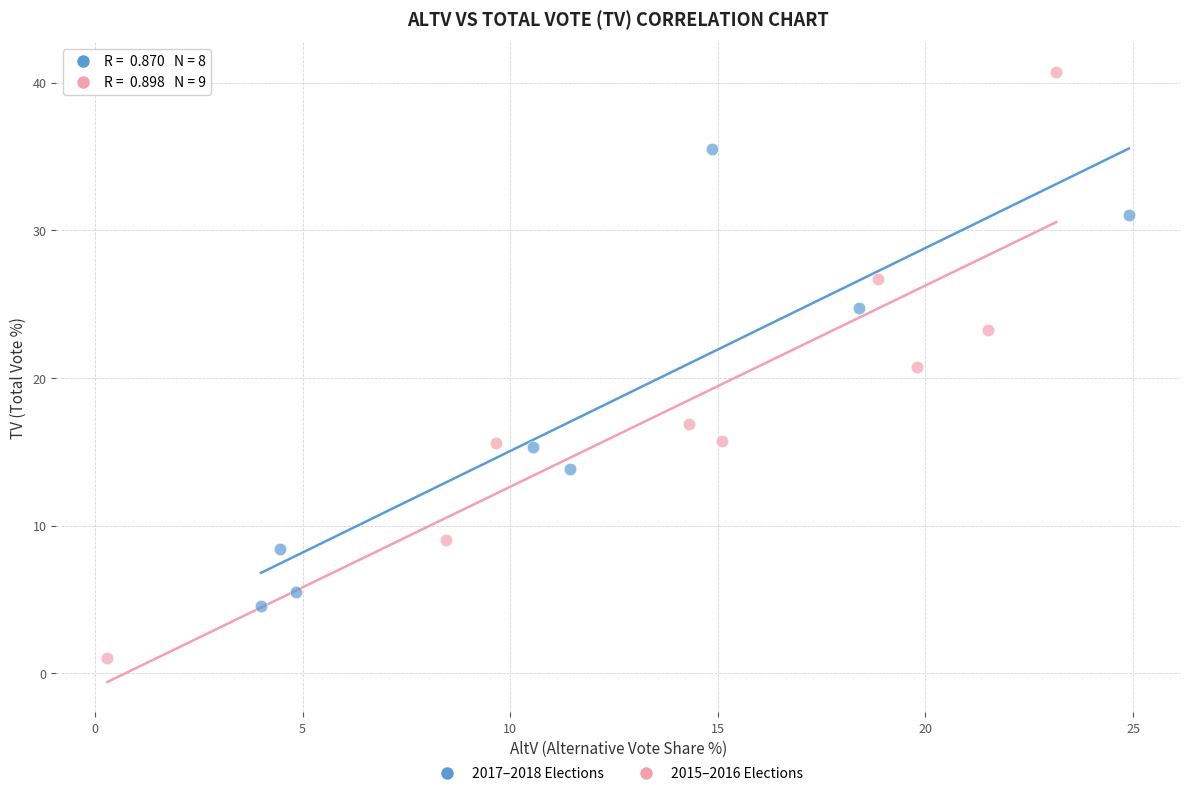

Which series reaches the minimum Y coordinate?

2015–2016 Elections